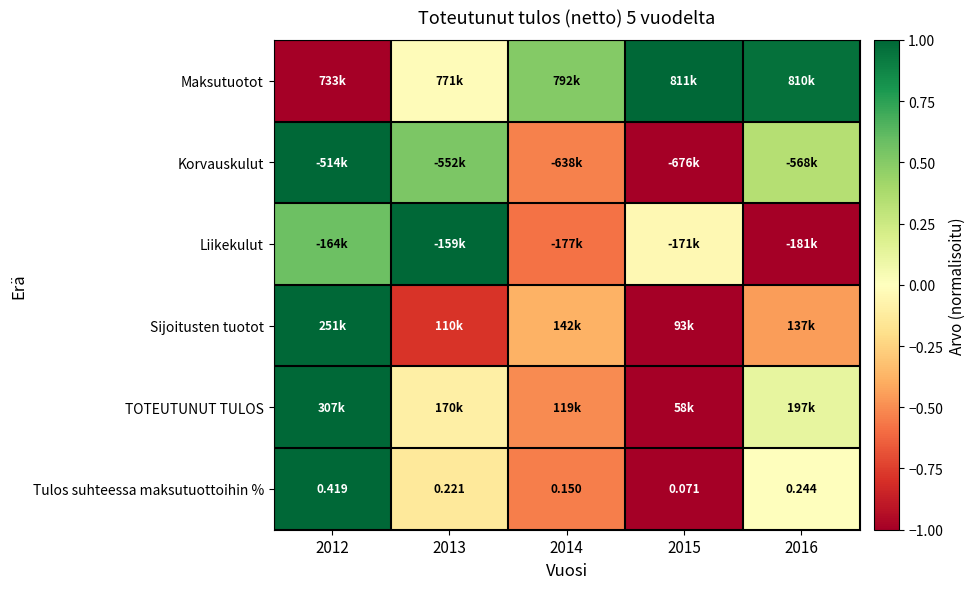

Where does the Tulos suhteessa maksutuottoihin % series first go above 0?

2012